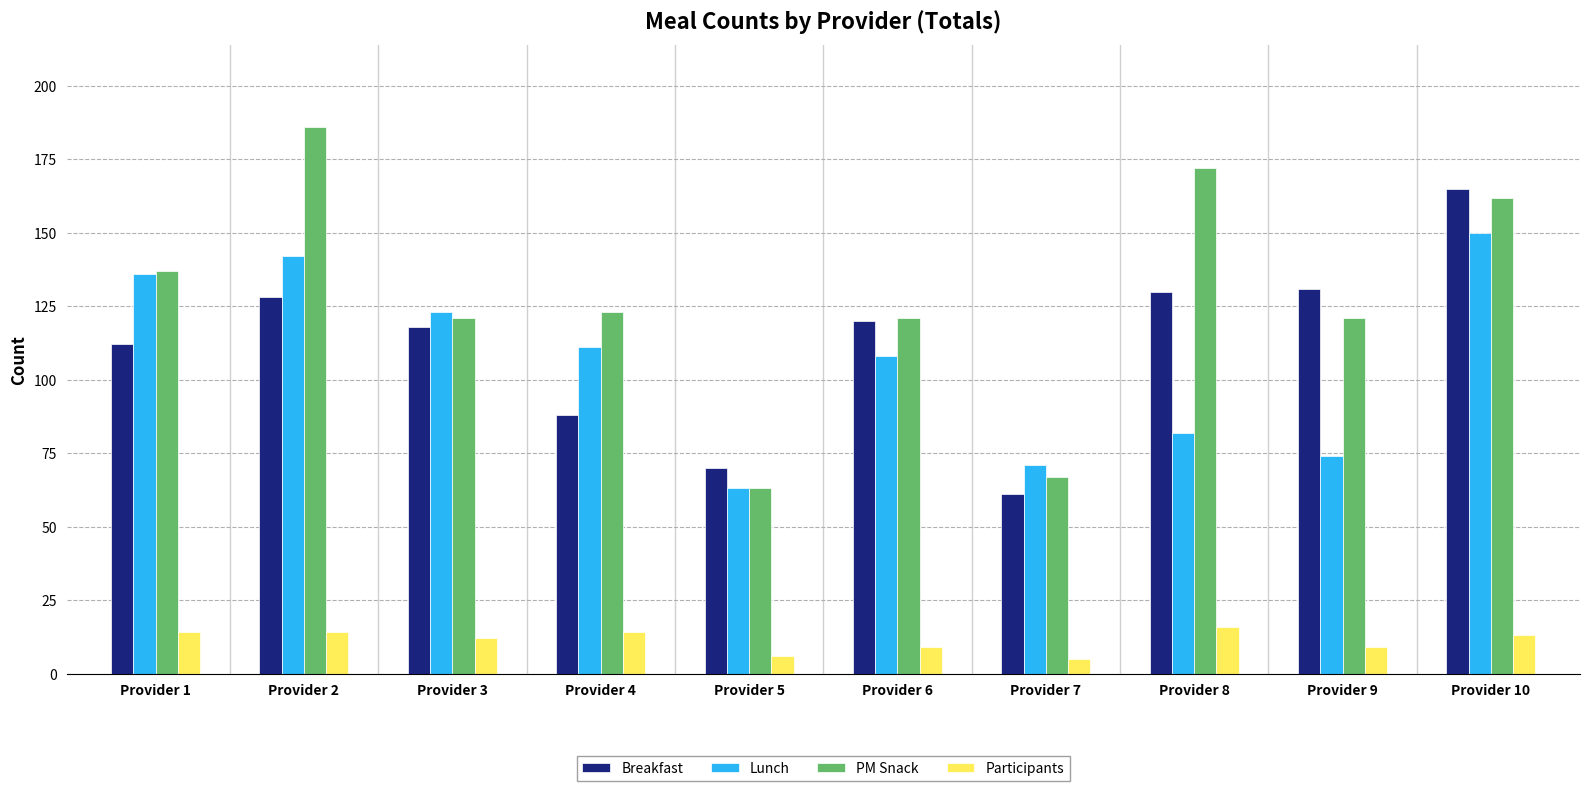

What is the difference between the Participants values at Provider 1 and Provider 8?

2